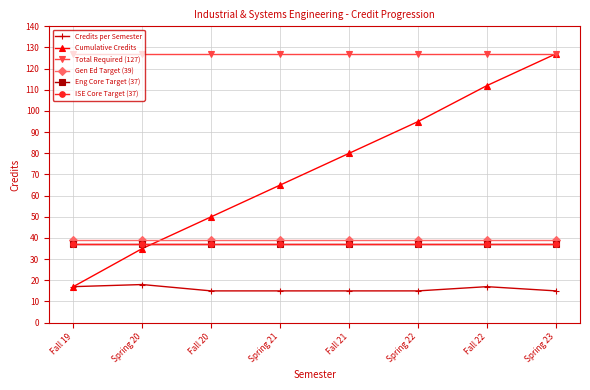

The Cumulative Credits series shows 95 at Spring 22. True or false?

True